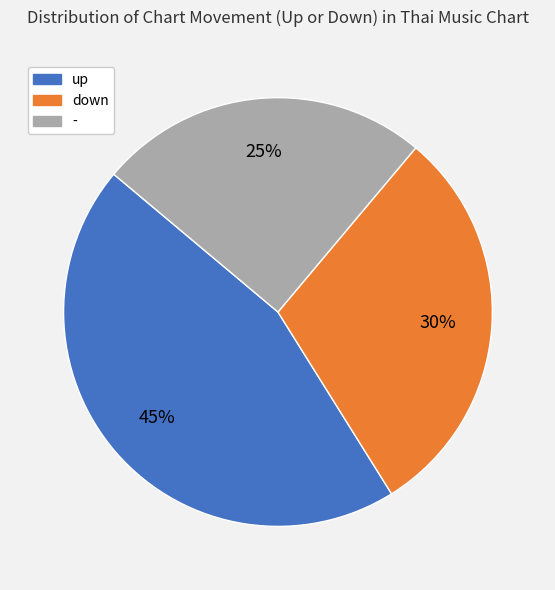

The up slice represents 33% of the pie. True or false?

False